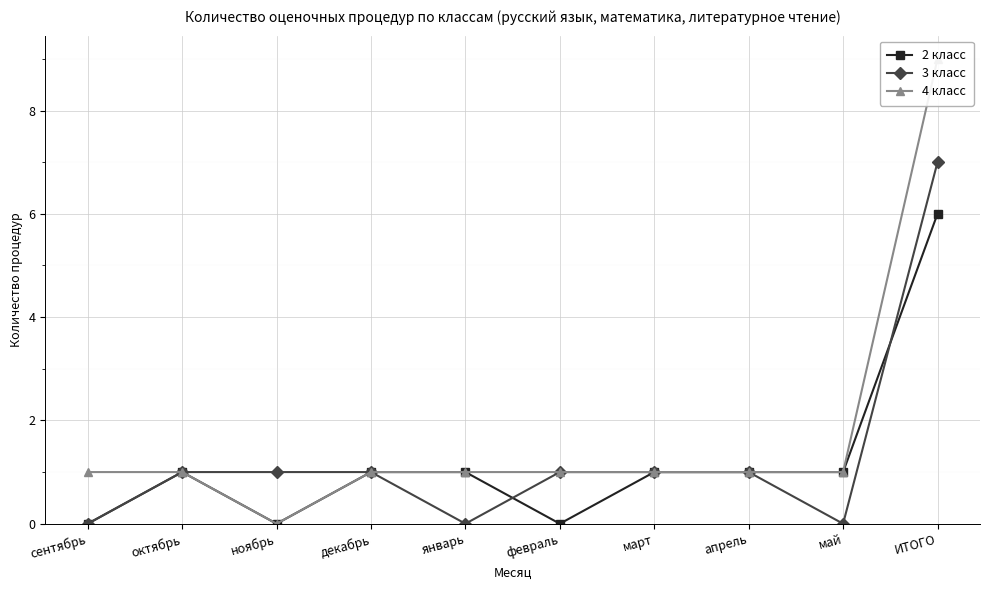

What is the difference between the maximum and minimum values in the 3 класс series?

7